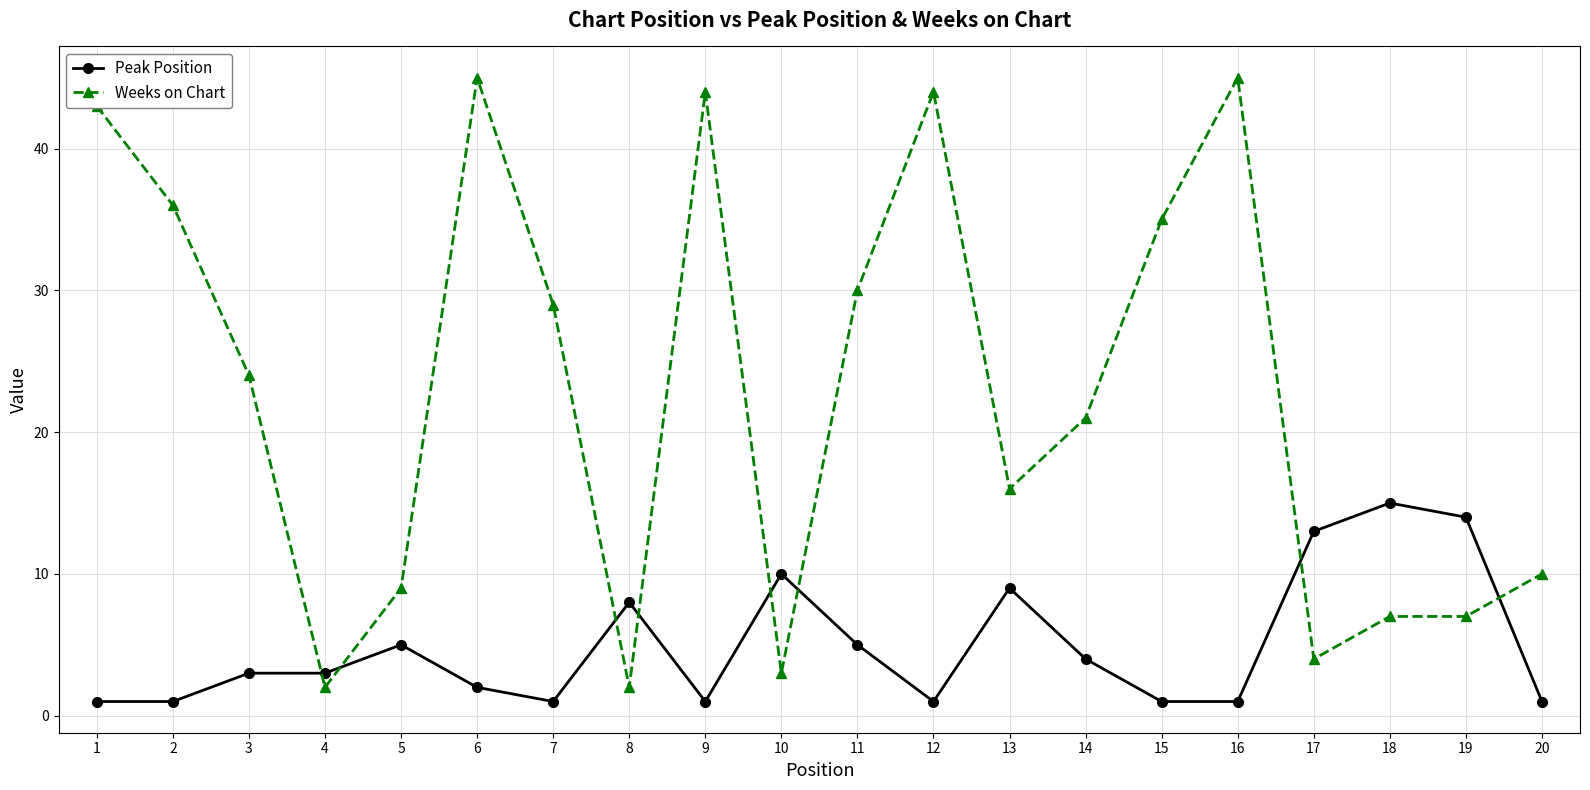

Where do Peak Position and Weeks on Chart first cross each other?

3 and 4